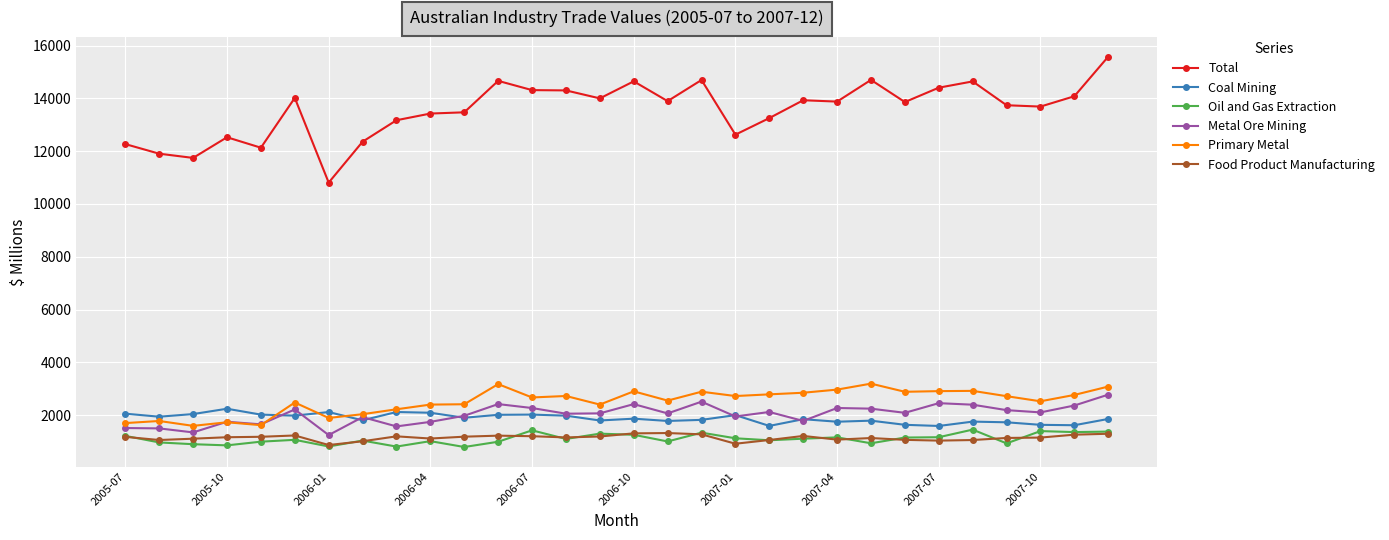

Which series has the largest total across all categories?

Total